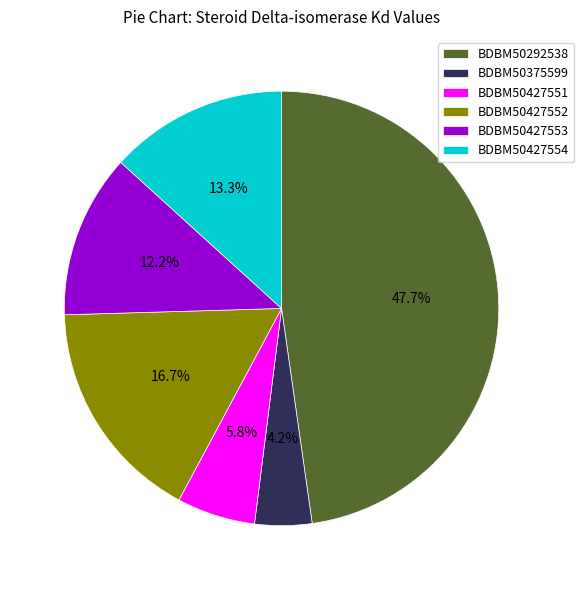

The BDBM50292538 slice represents 48% of the pie. True or false?

True